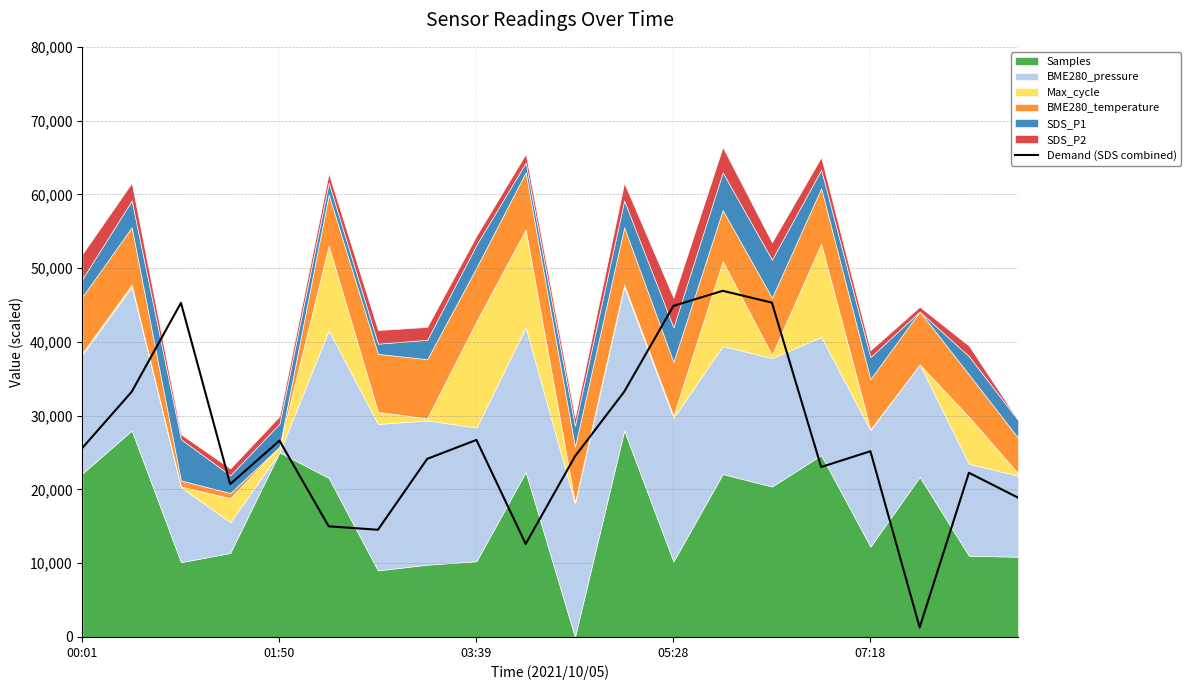

The value at 13 is 46926.8. True or false?

True